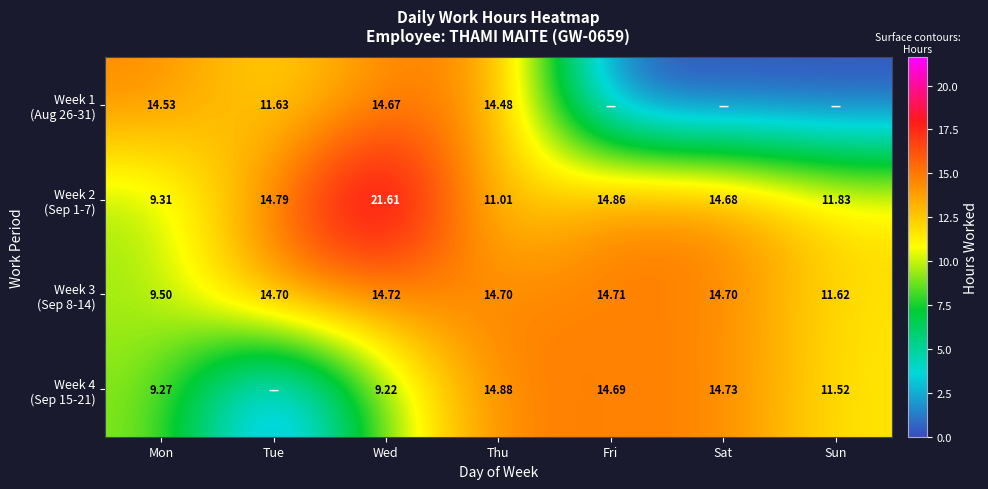

What is the spread (max minus min) of values at Sat?

14.7